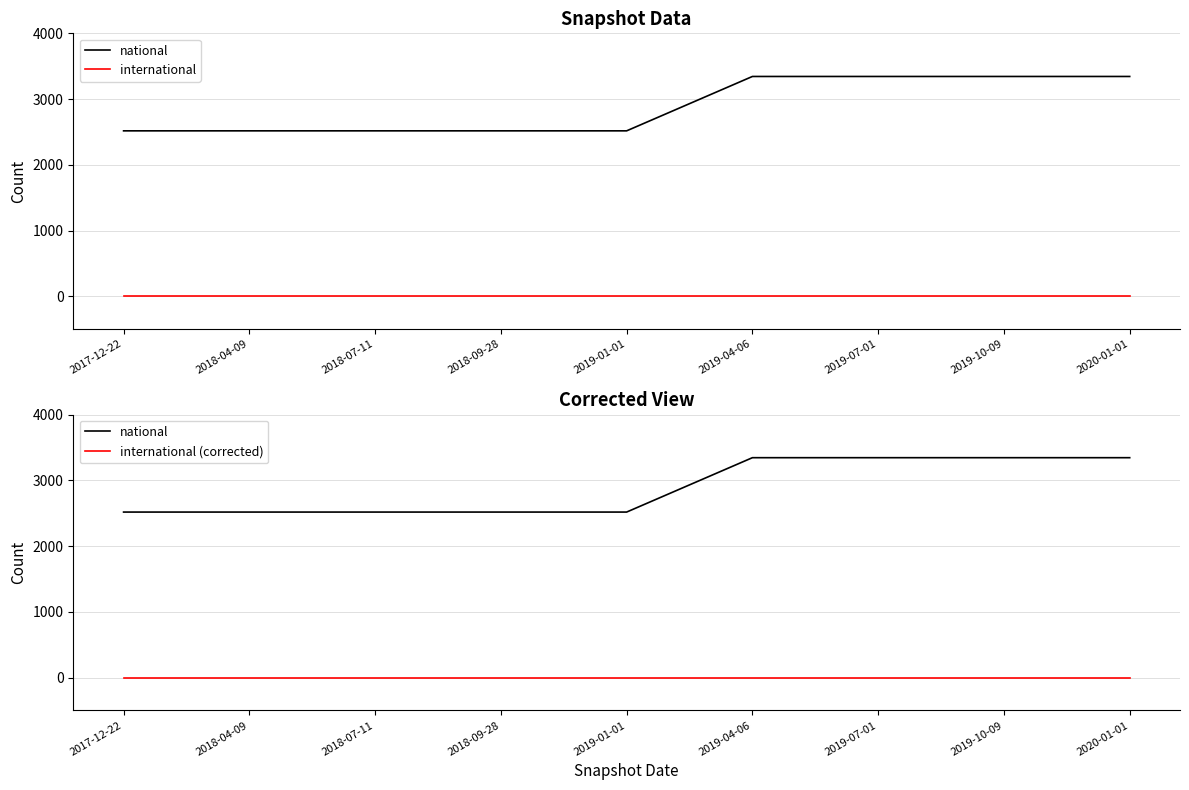

True or false: international has a value of 0 at 2018-07-11.

True